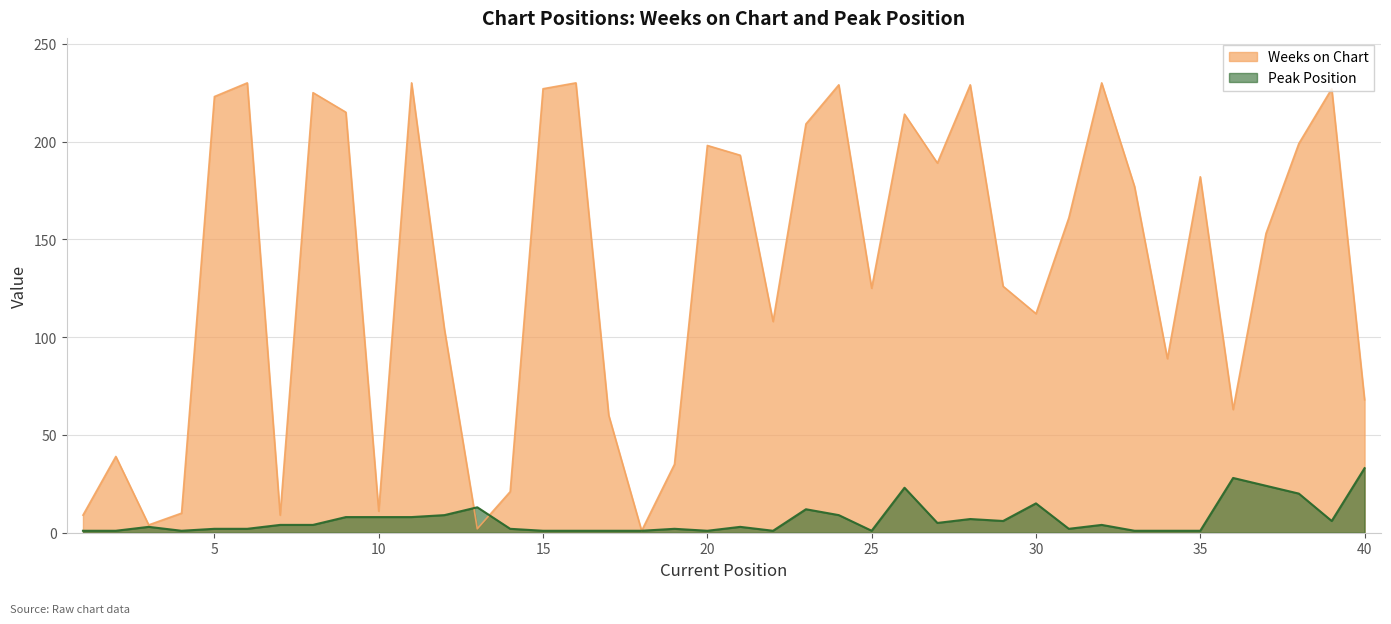

What value does the Weeks on Chart series have at 38, to the nearest 10?

200